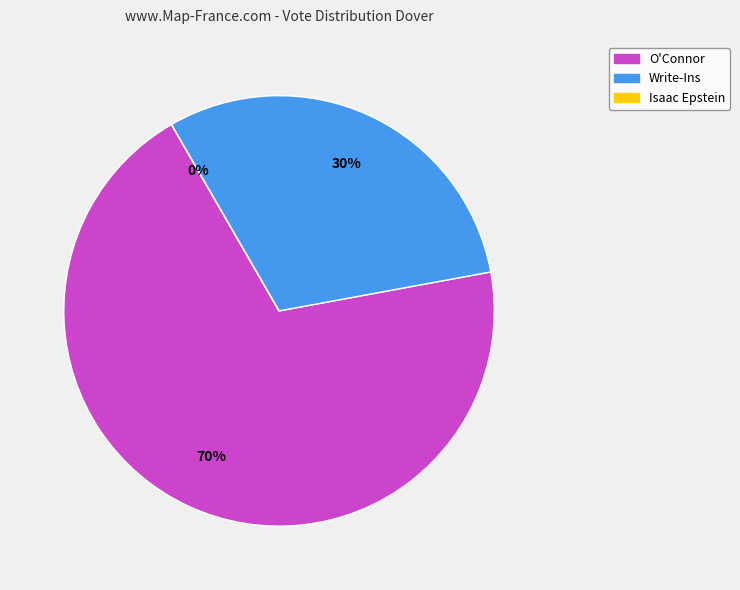

Is it true that Other is 39% of the pie?

False